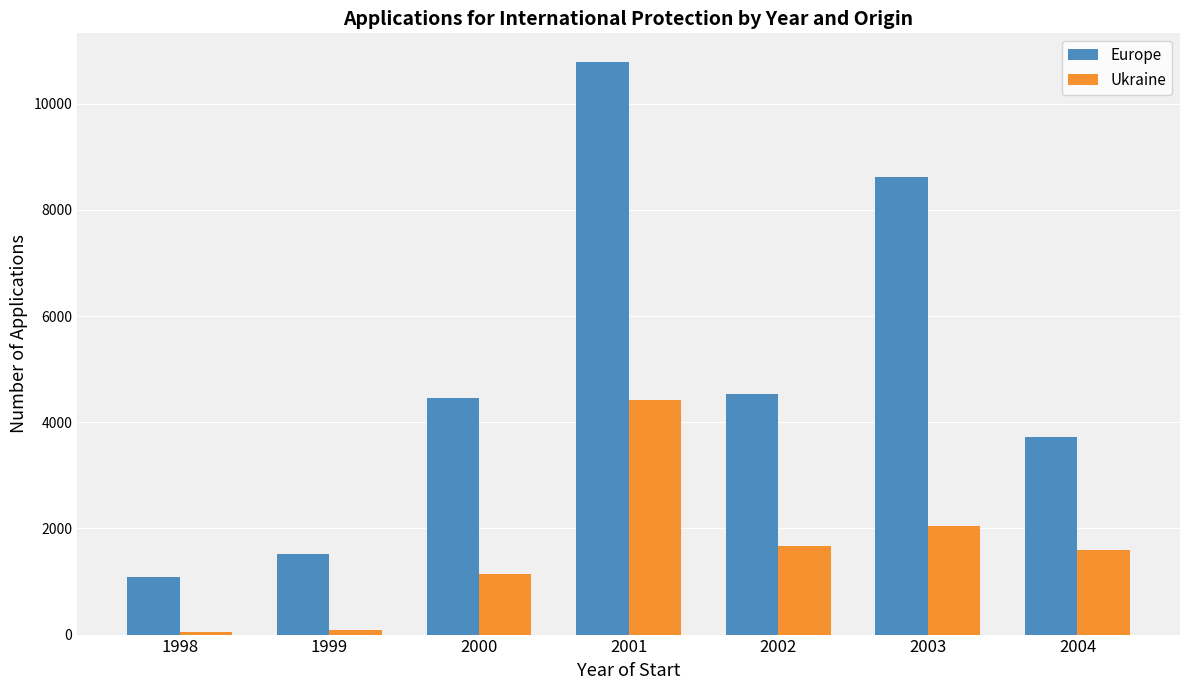

What is the minimum value for Europe?

1089